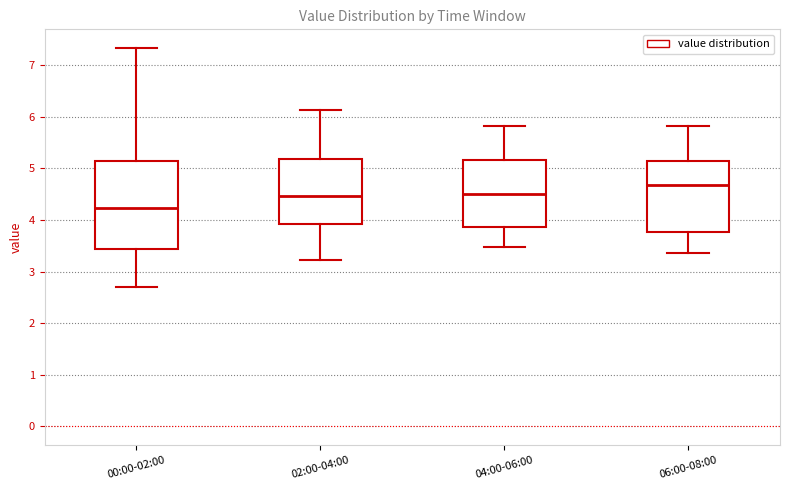

Reading left to right, transcribe this box plot: for each box, give where its median line is, the range the box spans, and where its two whiskers end, as read against the y-axis. The values are not printed on the chart, so give them approximately, as read against the axis.

00:00-02:00: median 4.2, box 3.4 to 5.1, whiskers 2.7 to 7.3
02:00-04:00: median 4.5, box 3.9 to 5.2, whiskers 3.2 to 6.1
04:00-06:00: median 4.5, box 3.9 to 5.2, whiskers 3.5 to 5.8
06:00-08:00: median 4.7, box 3.8 to 5.1, whiskers 3.4 to 5.8